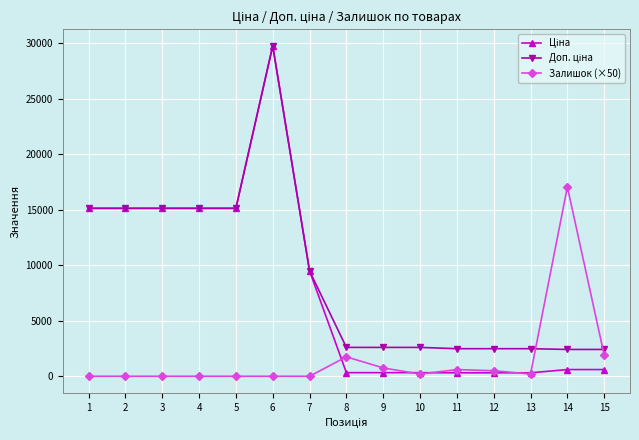

True or false: Залишок (×50) has more than 0 points higher than both neighbors.

True